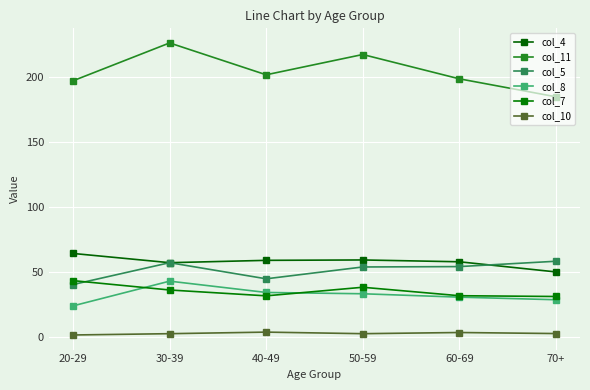

In col_10, how many points are higher than both neighbors (excluding endpoints)?

2